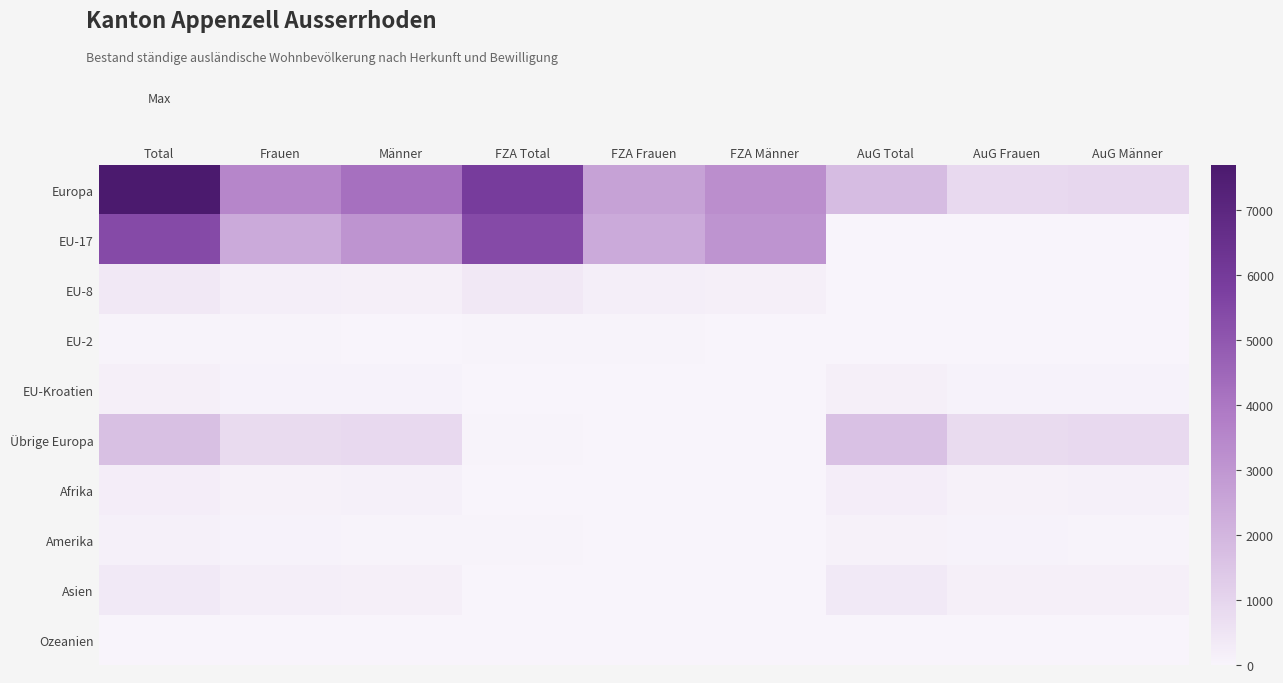

Which series has the largest range (max minus min)?

Europa